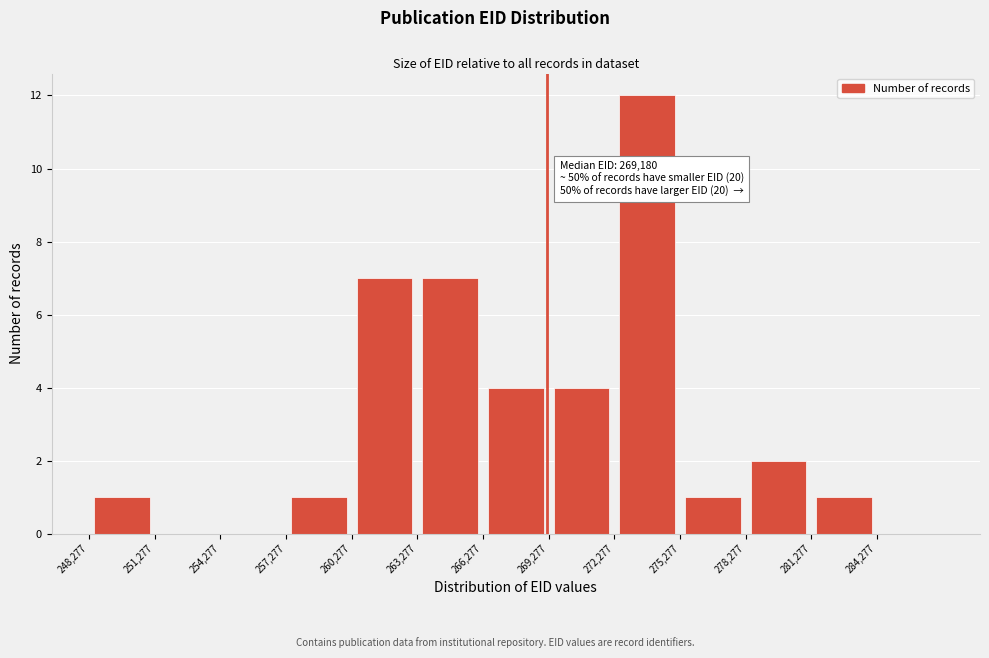

Which range on the x-axis has the tallest bar?

272500 to 275500